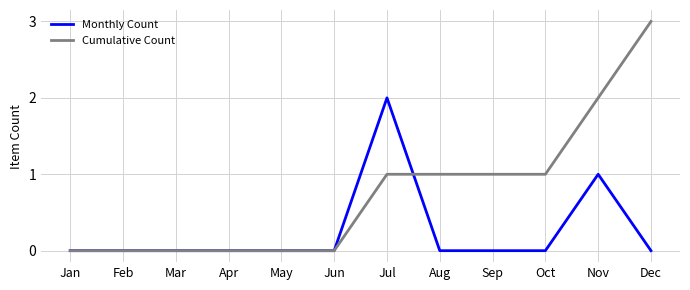

Which series has the widest spread of values?

Cumulative Count